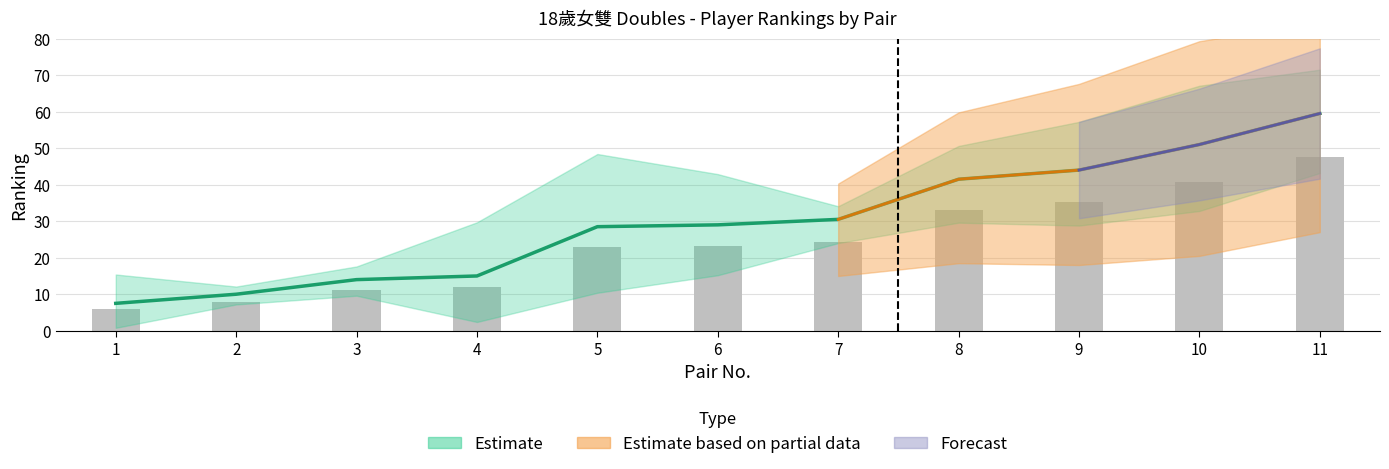

Read the Player2_Rank value at 5, to the nearest 5.

45